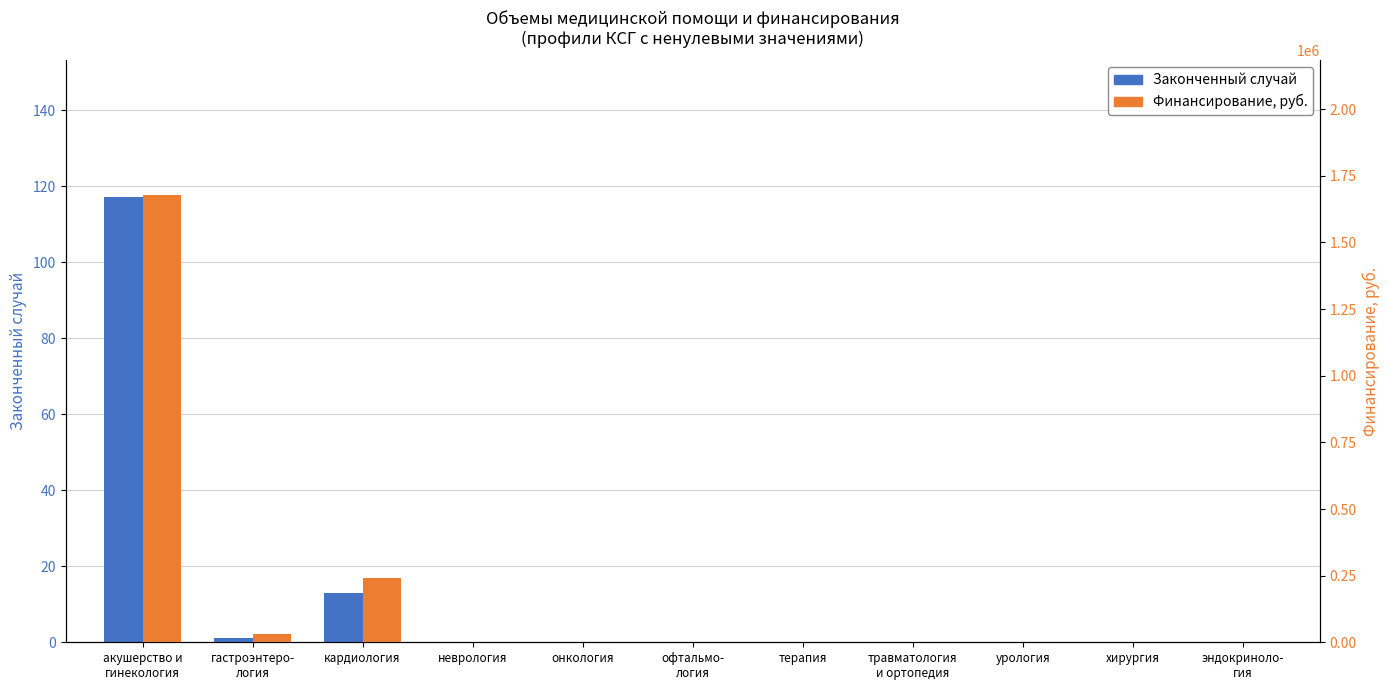

The Законченный случай series shows 0 at офтальмо-
логия. True or false?

True